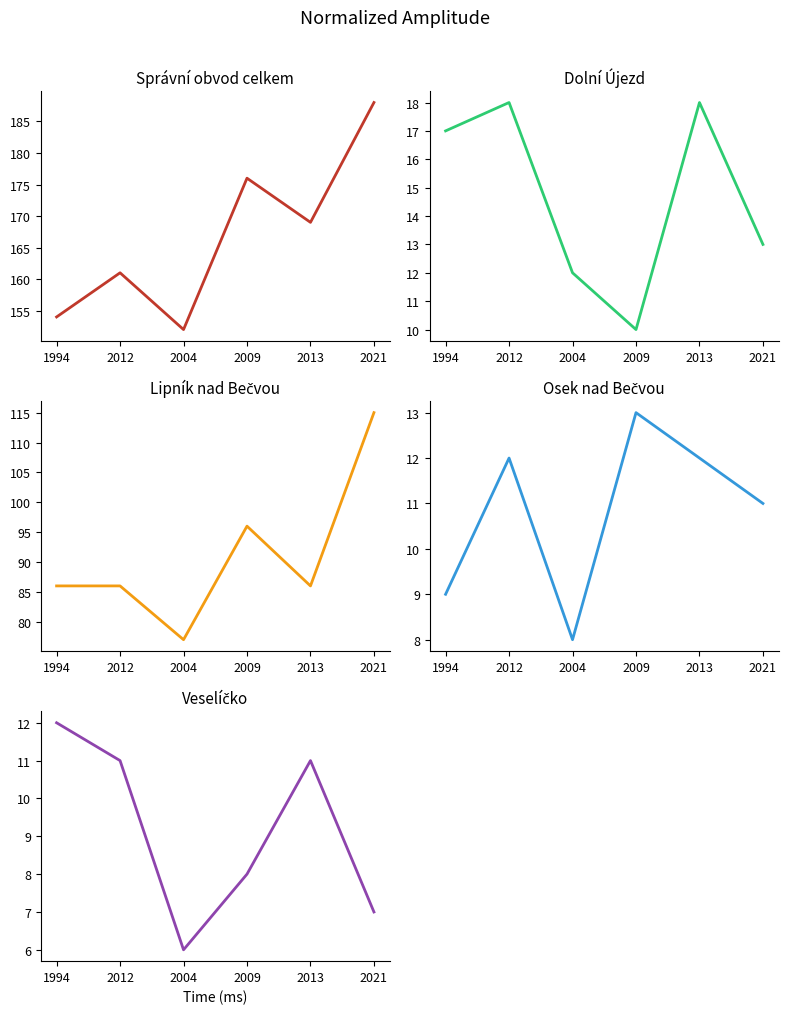

Between 2004 and 2009, which series saw the biggest shift?

Správní obvod celkem